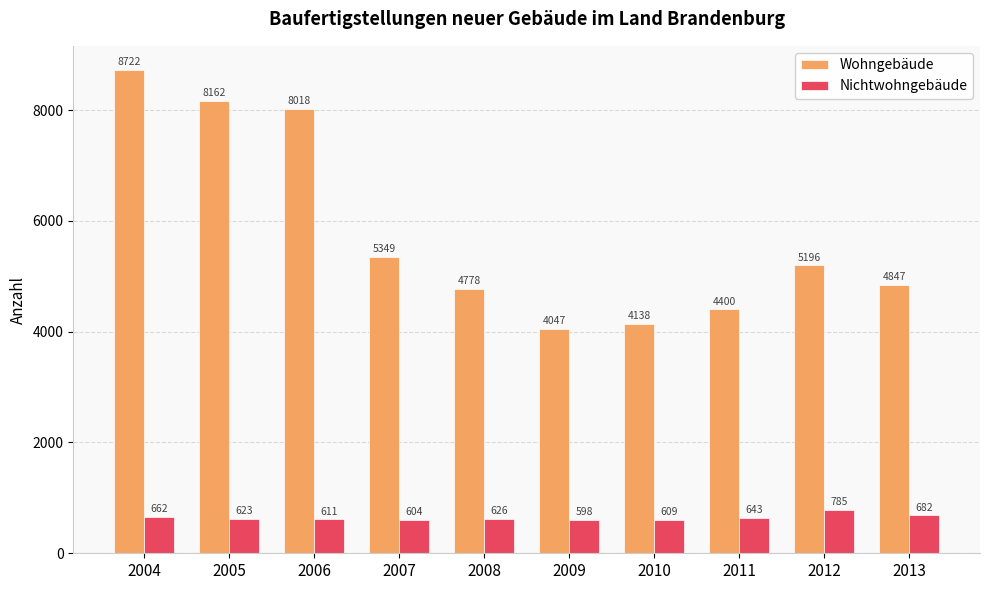

What is the maximum value shown in the chart?

8722